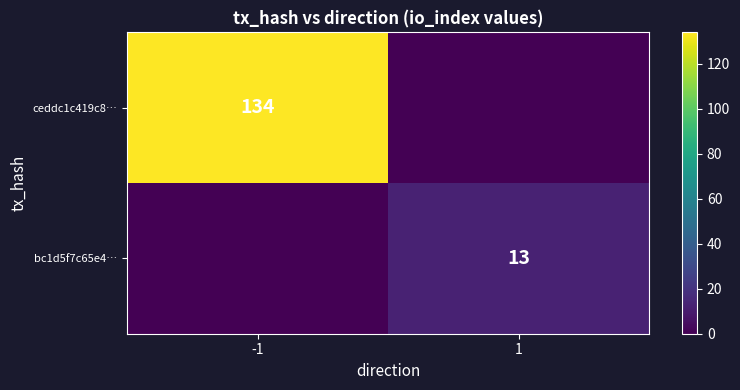

Between 1 and -1, which is larger?

-1